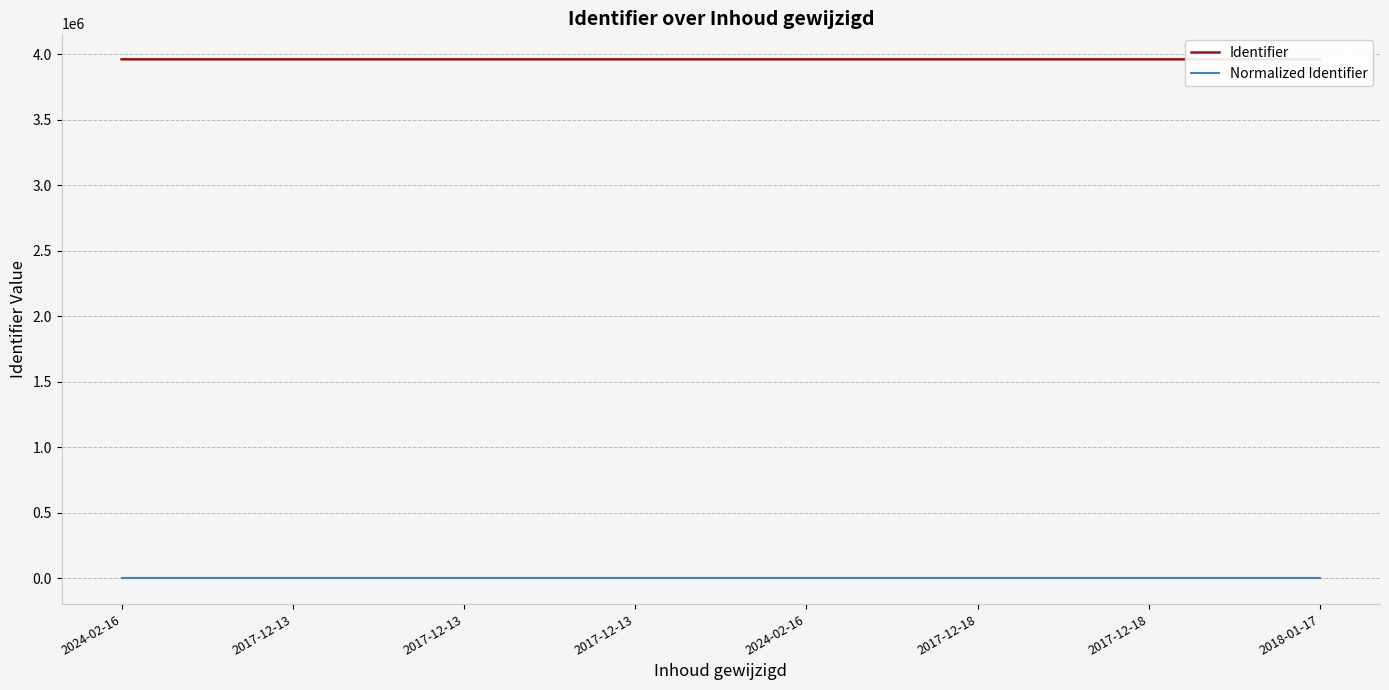

Reading right to left, what are all the values shown in this chart?

Identifier: 3963381.0	3963379.0	3963377.0	3963375.0	3963373.0	3963371.0	3963369.0	3963366.0
Normalized Identifier: 0.1	0.0	0.0	0.0	-0.0	-0.0	-0.0	-0.1